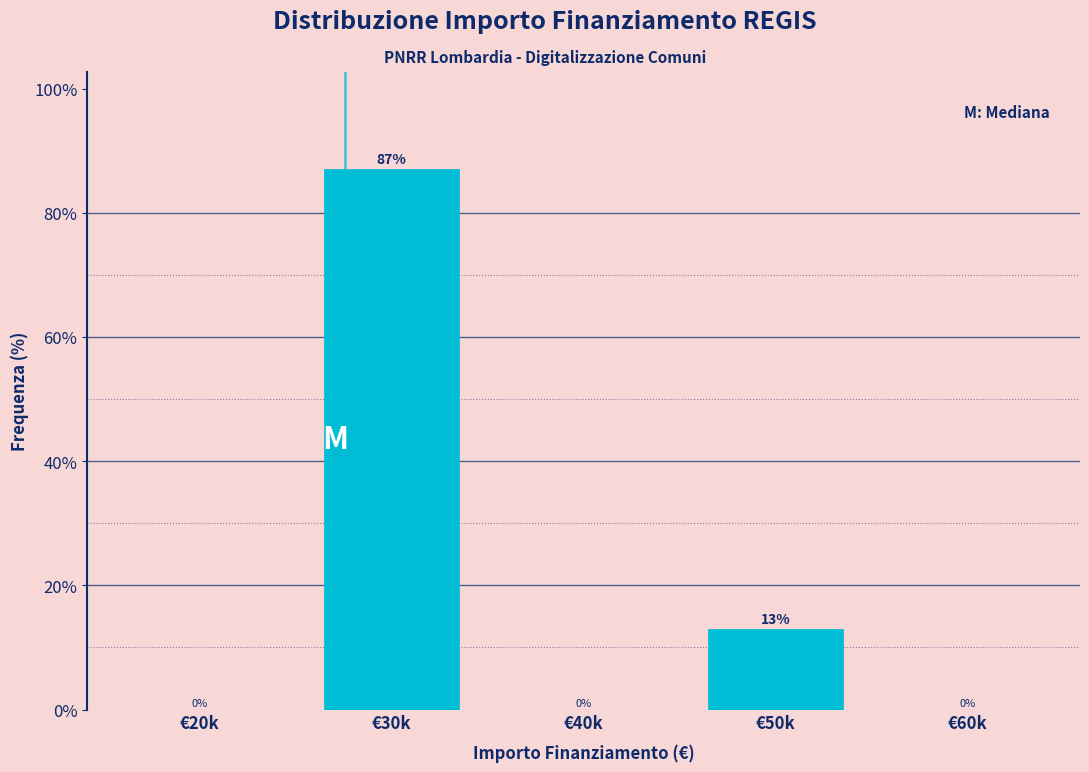

Reading right to left, list all the values displayed in this chart.

€60k=0	€50k=13	€40k=0	€30k=87	€20k=0